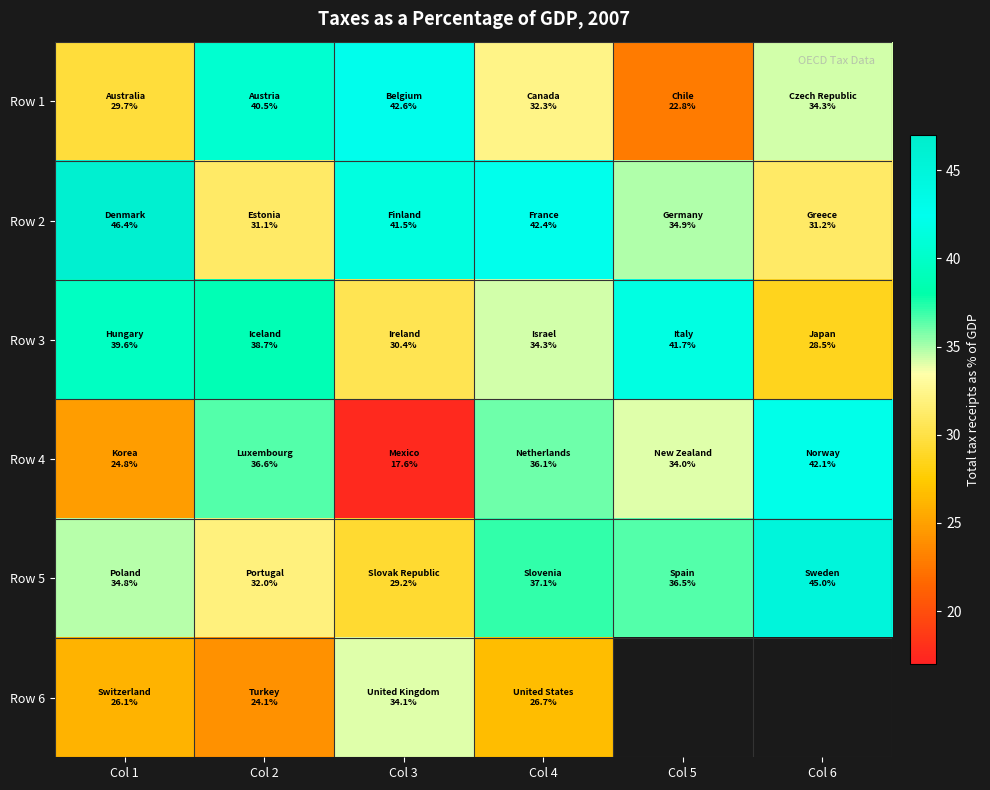

Count the number of data series in this chart.

6